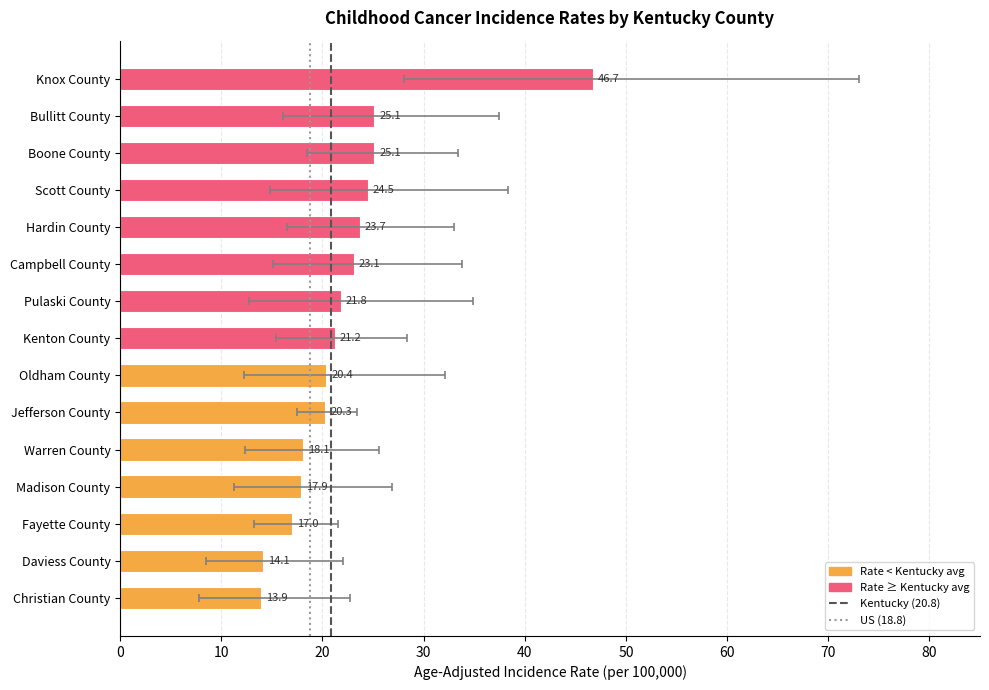

Reading right to left, extract all data points from this chart.

13.9	14.1	17.0	17.9	18.1	20.3	20.4	21.2	21.8	23.1	23.7	24.5	25.1	25.1	46.7